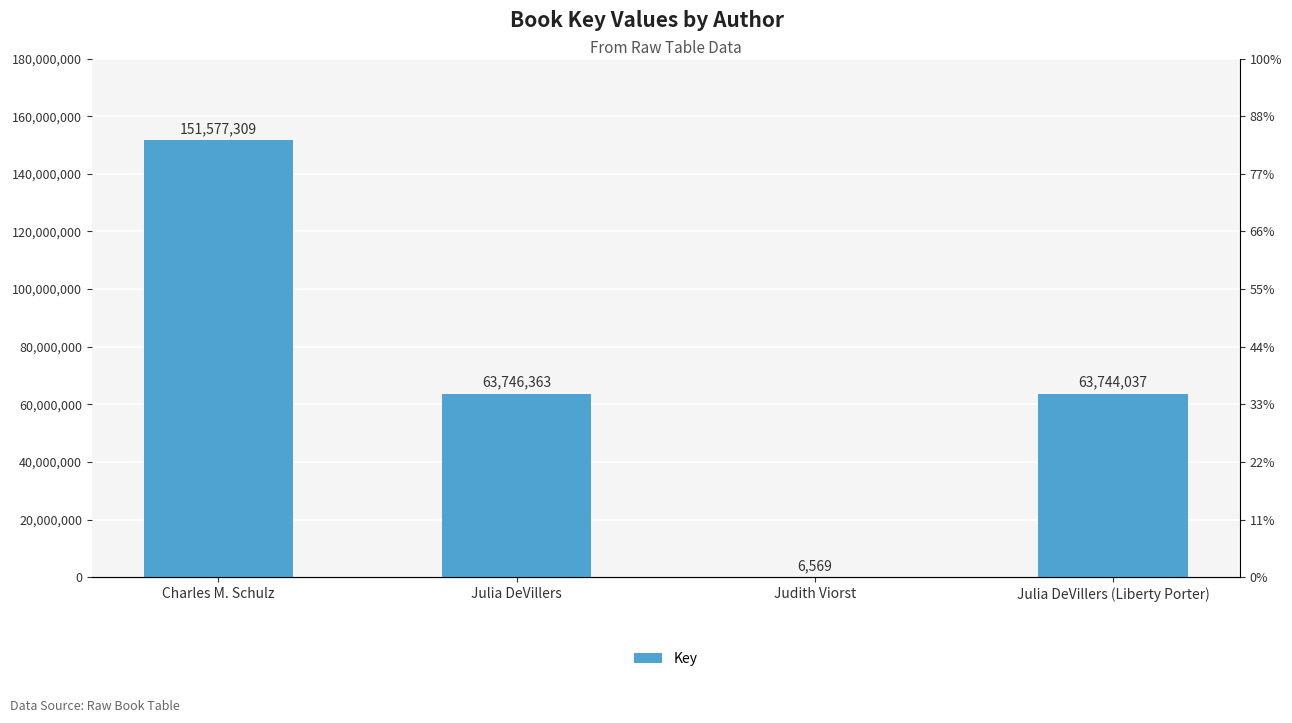

Reading left to right, list all the values displayed in this chart.

Charles M. Schulz=151577309	Julia DeVillers=63746363	Judith Viorst=6569	Julia DeVillers (Liberty Porter)=63744037